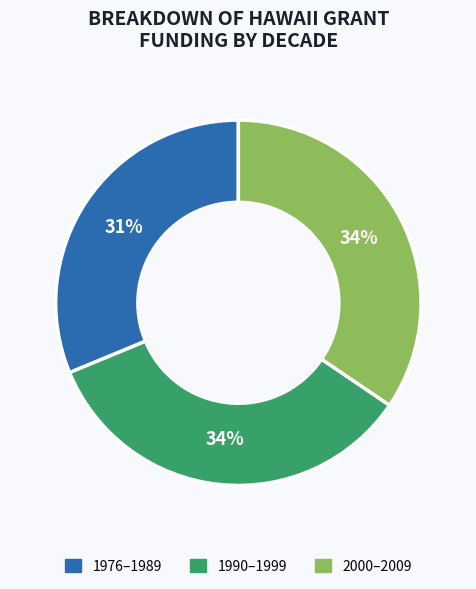

To the nearest percent, what portion does 2000–2009 represent?

34%